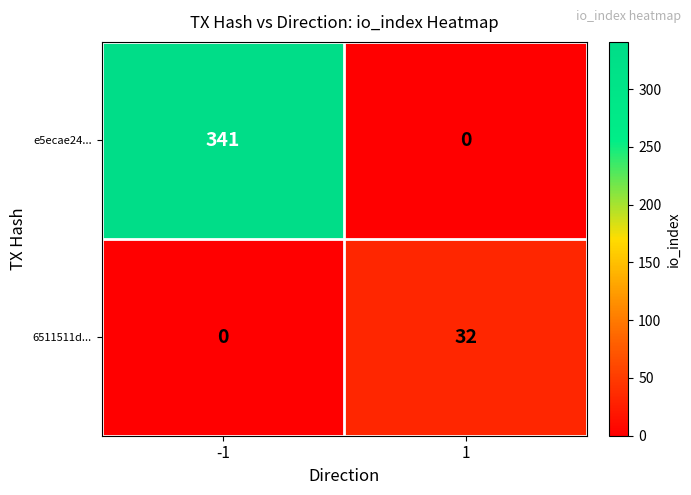

Which series changed the most between -1 and 1?

e5ecae24...